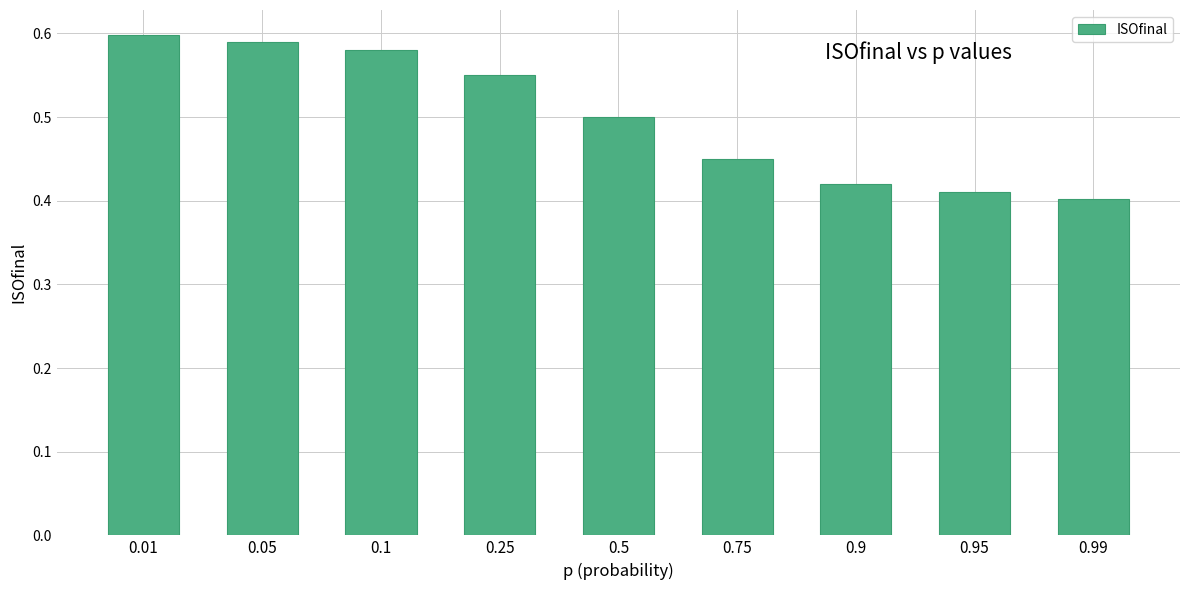

Count the values in the range 0 to 1.

9